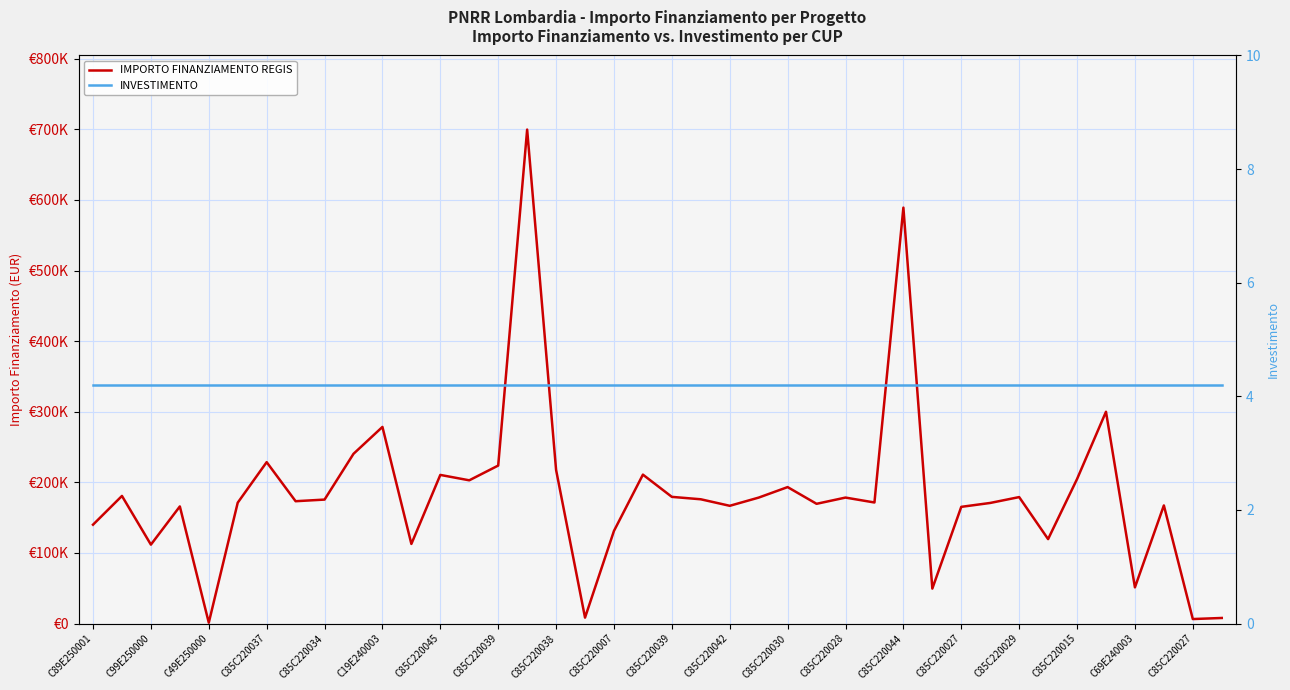

What is the sum of the INVESTIMENTO values at C85C220027 and 36?

8.4